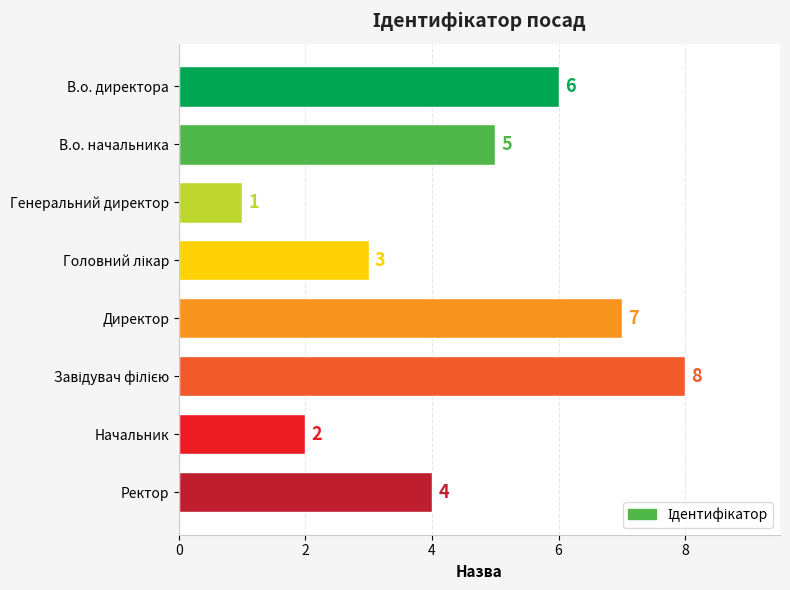

What is the difference between the maximum and second lowest values?

6